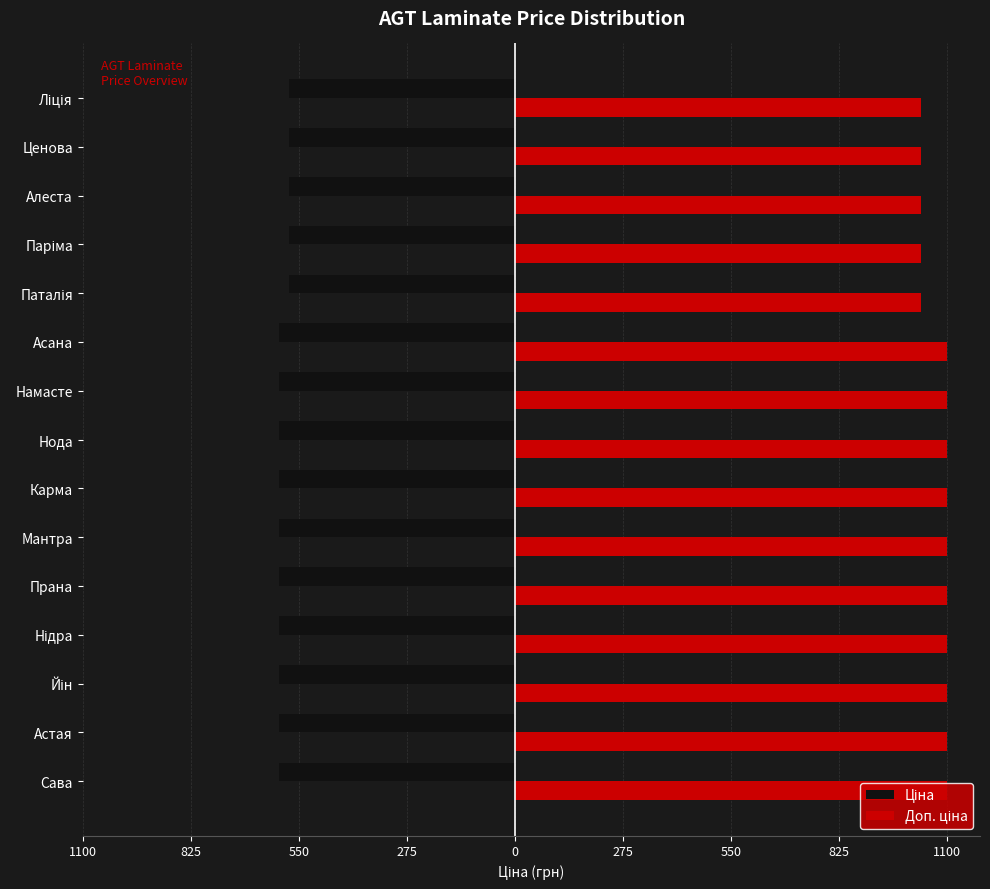

Which series has the widest spread of values?

Доп. ціна